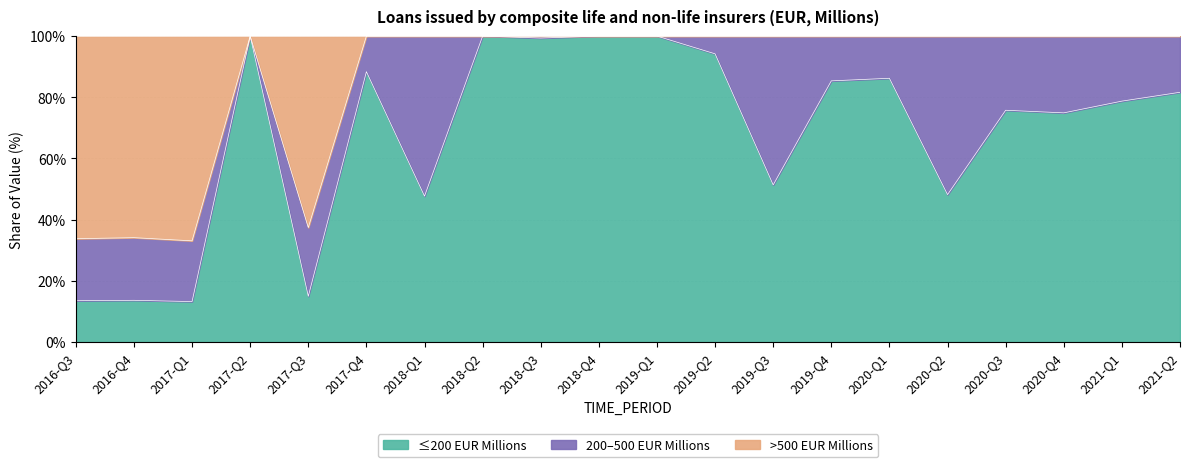

How many interior local peaks (higher than both neighbors) does the data have?

2